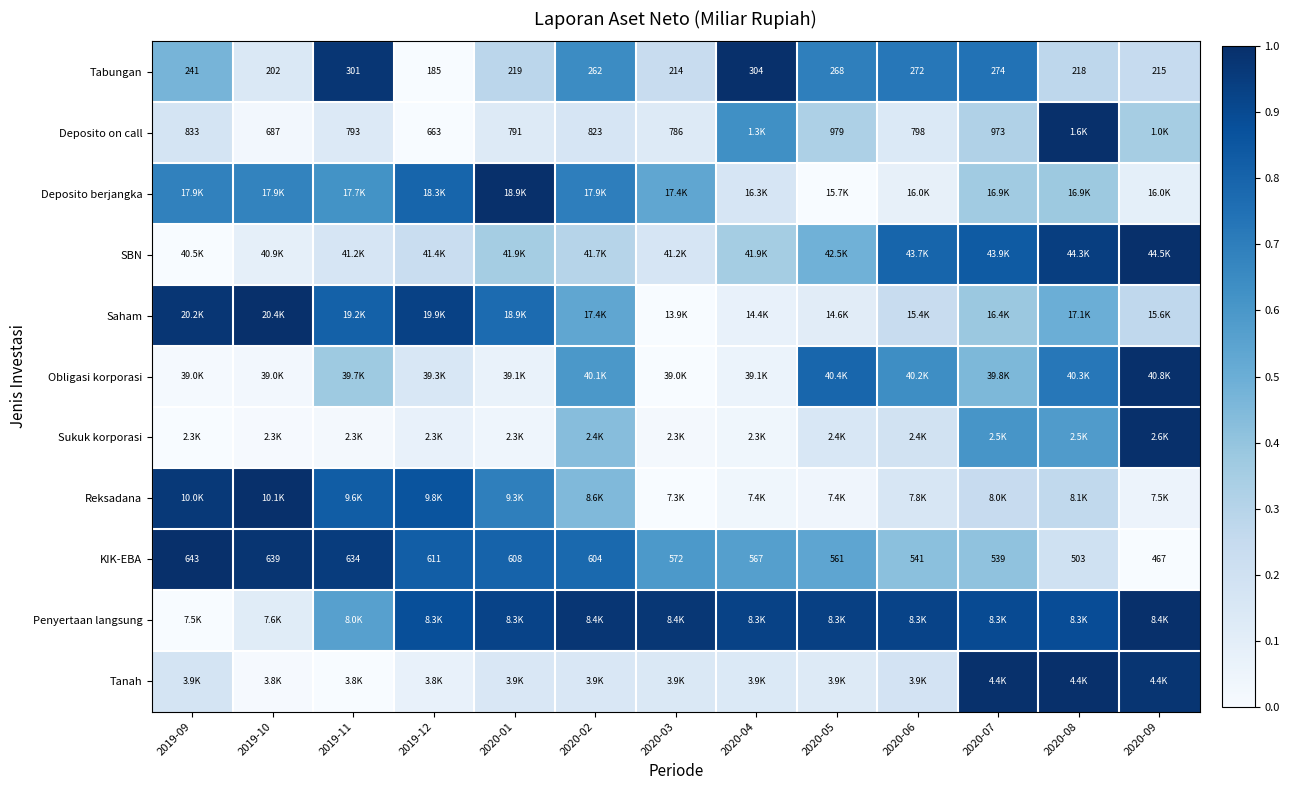

Which series has the largest range (max minus min)?

Saham